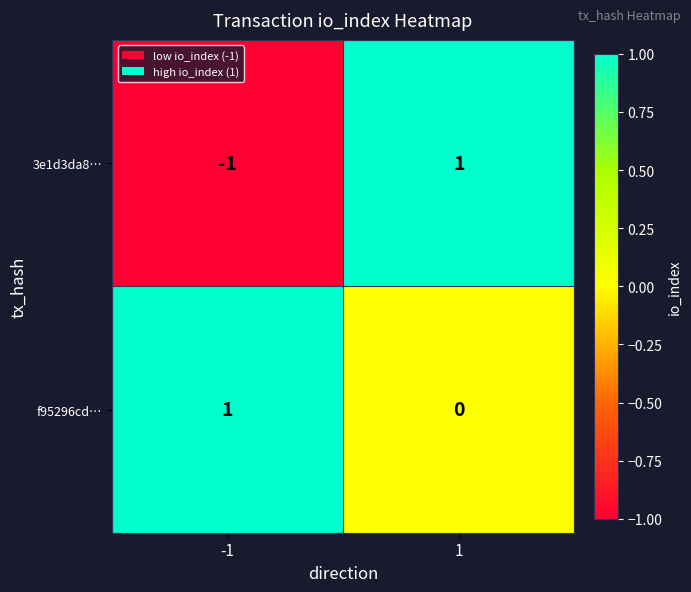

Reading right to left, list all the values displayed in this chart.

3e1d3da8…: 1	-1
f95296cd…: 0	1